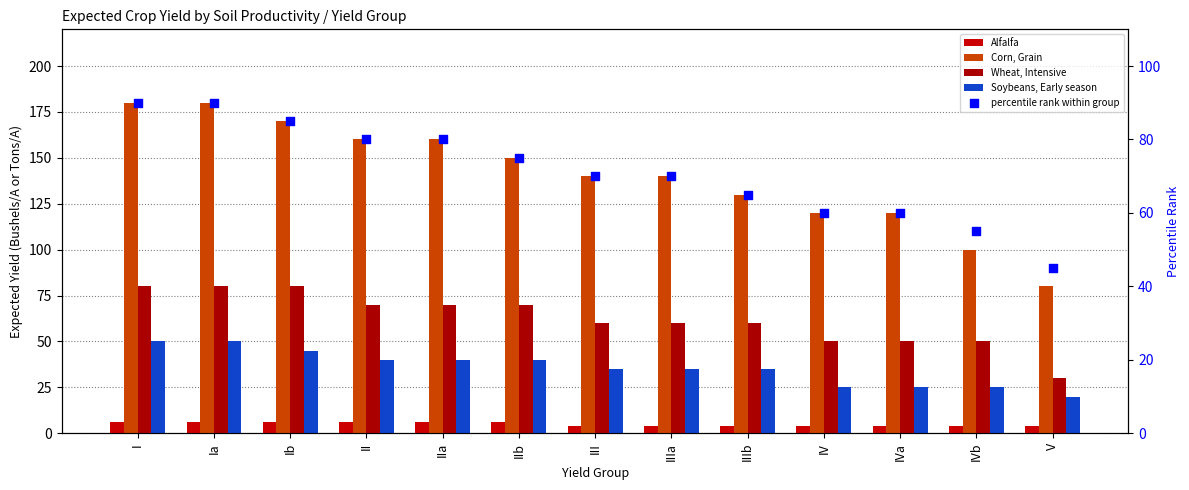

Which series has the largest total across all categories?

Corn, Grain